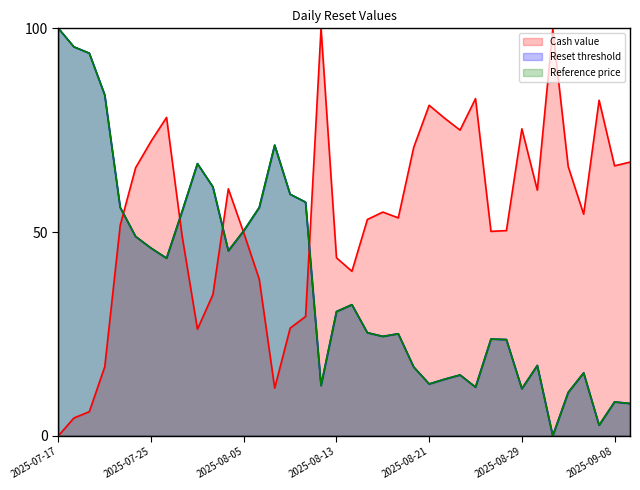

What is the label of the 23rd point from the right?

2025-08-08